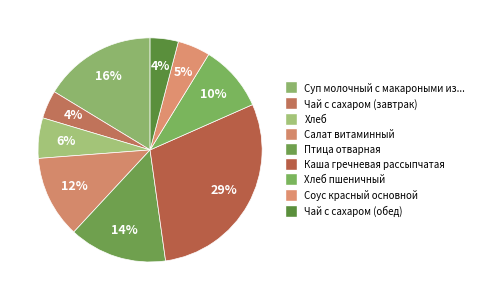

How many segments does this pie chart have?

9